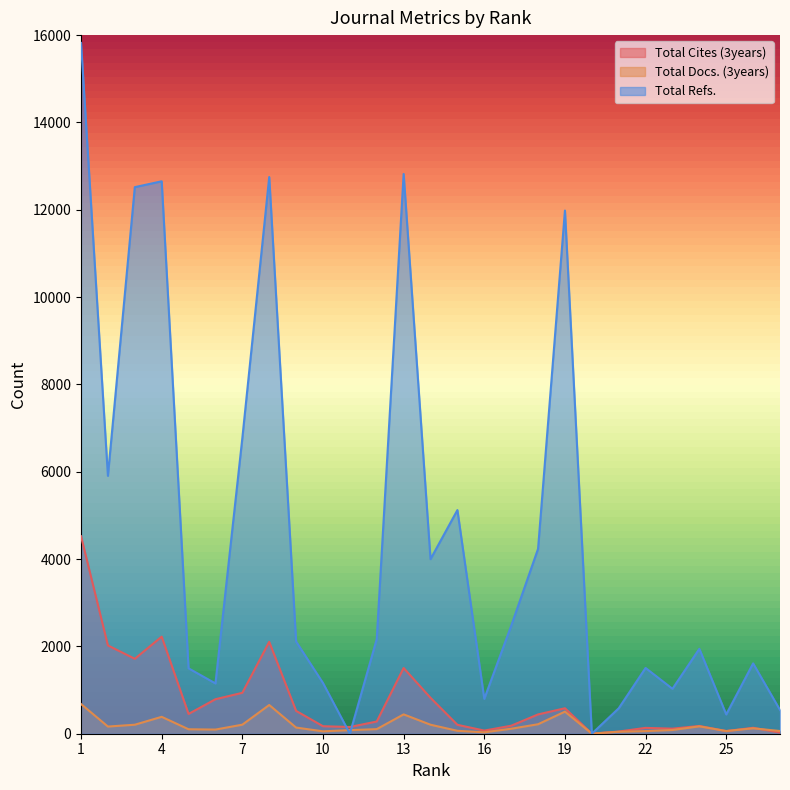

Which series ends up on top after the final intersection of Total Docs. (3years) and Total Cites (3years)?

Total Docs. (3years)